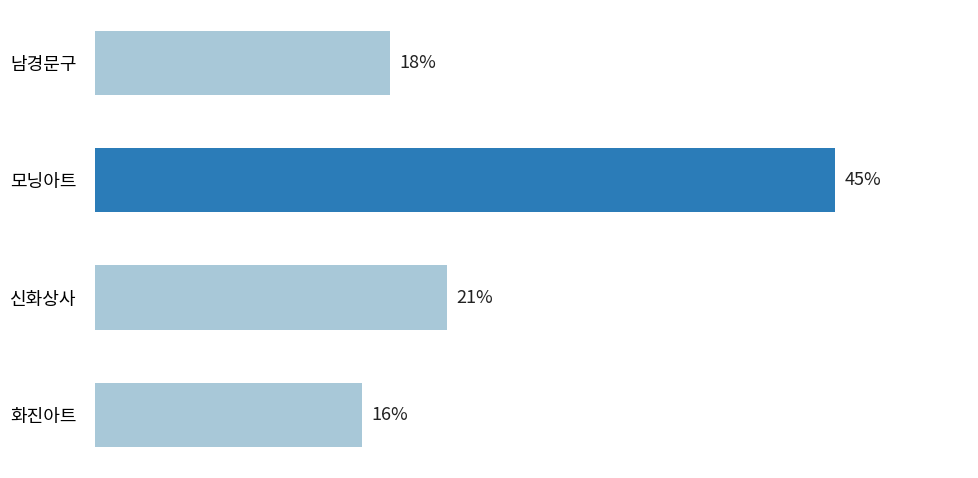

Does the chart contain any negative values?

No